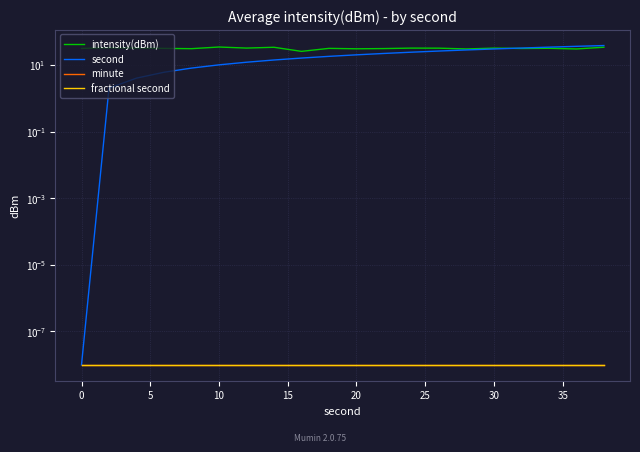

What is the spread (max minus min) of values at 10?

31.2